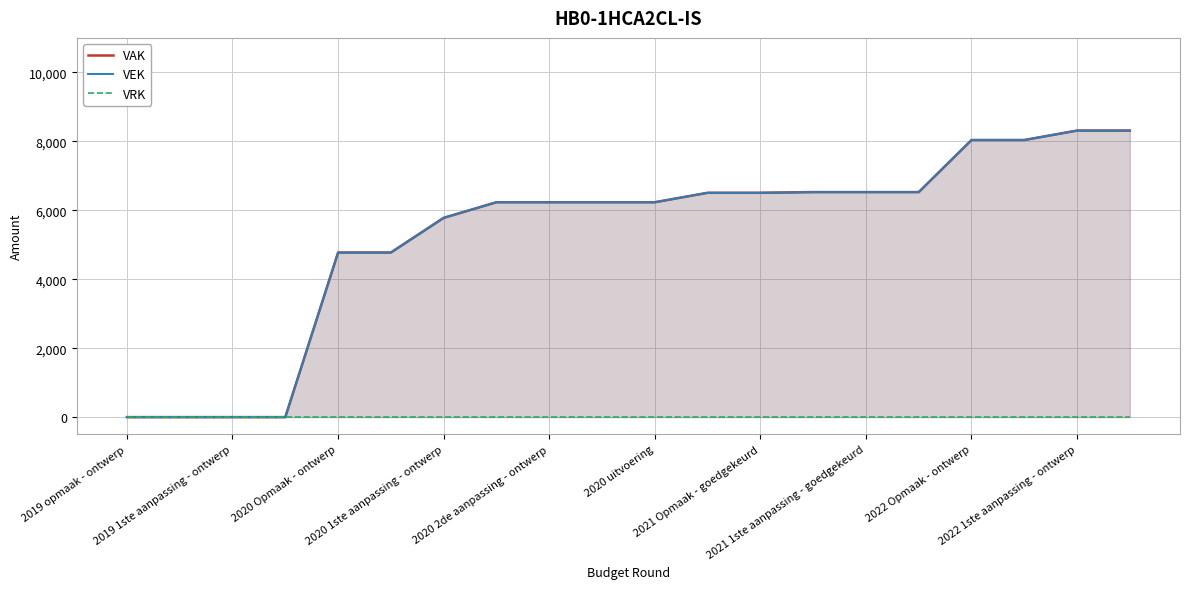

What is the value of the VAK point at the 20th from the left?

8312